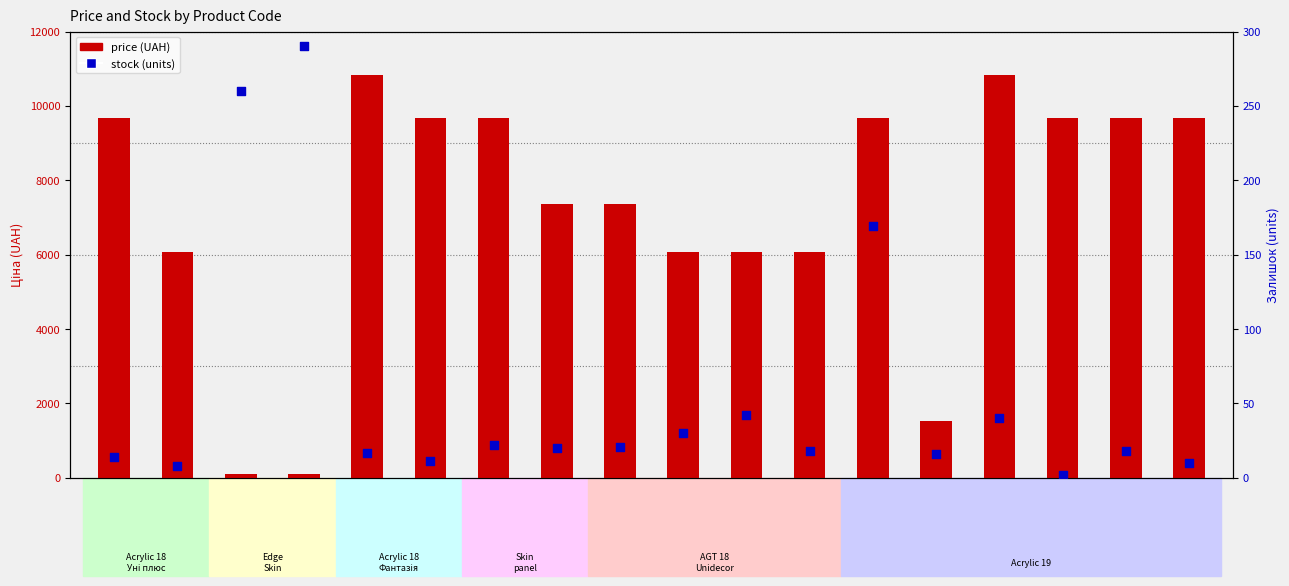

Which series contains the highest Y value?

price (UAH)